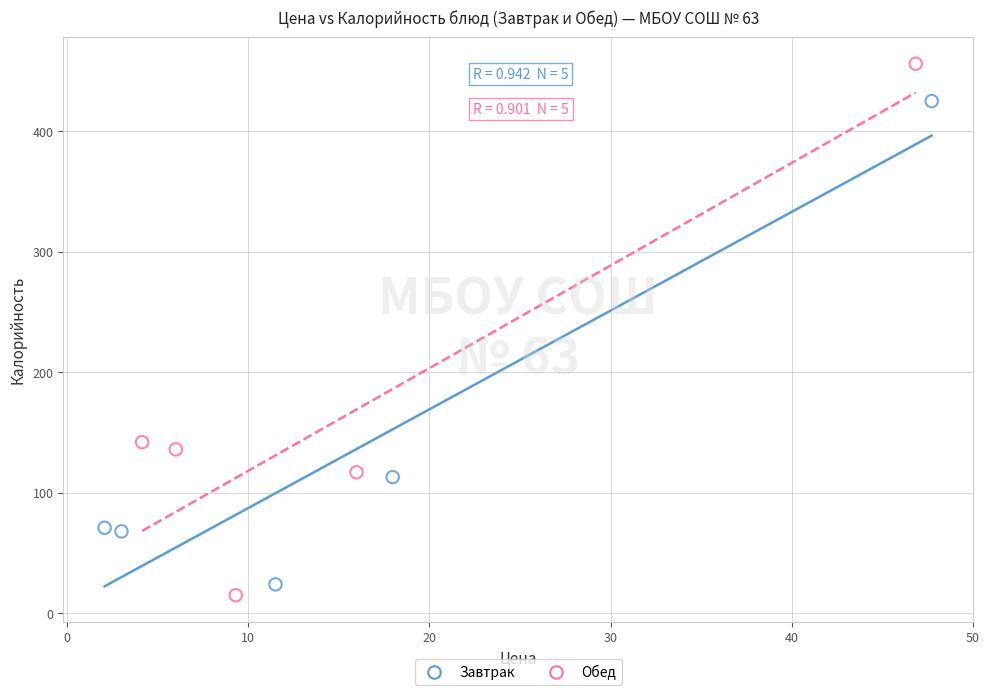

What are all the series names shown in the legend?

Завтрак, Обед